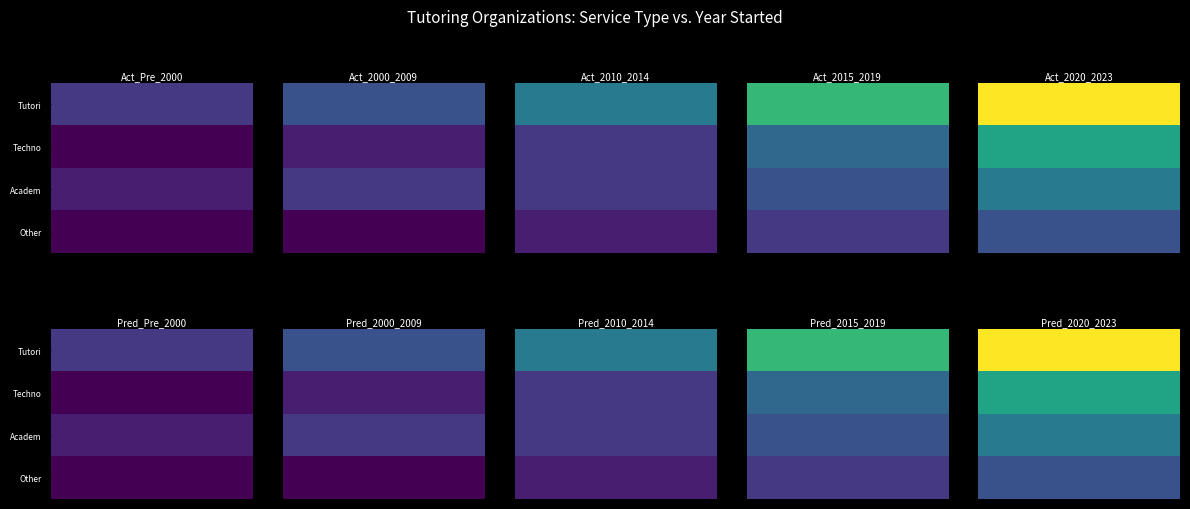

Reading left to right, transcribe all the data shown in this chart.

Tutoring Program: 2	3	5	8	12
Technology Platform: 0	1	2	4	7
Academic Intervention: 1	2	2	3	5
Other: 0	0	1	2	3